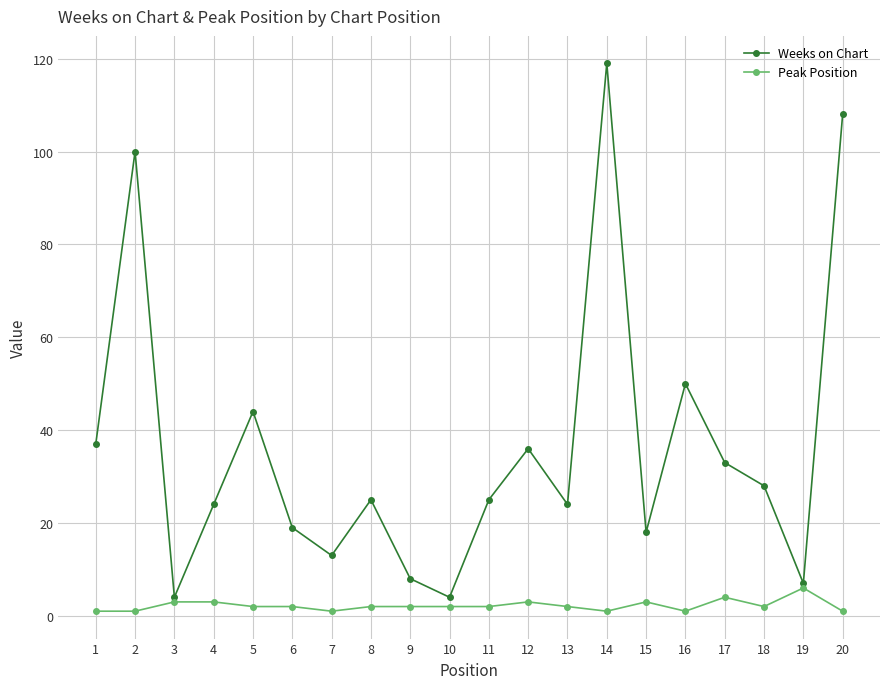

What is the sum of all Peak Position values?

44